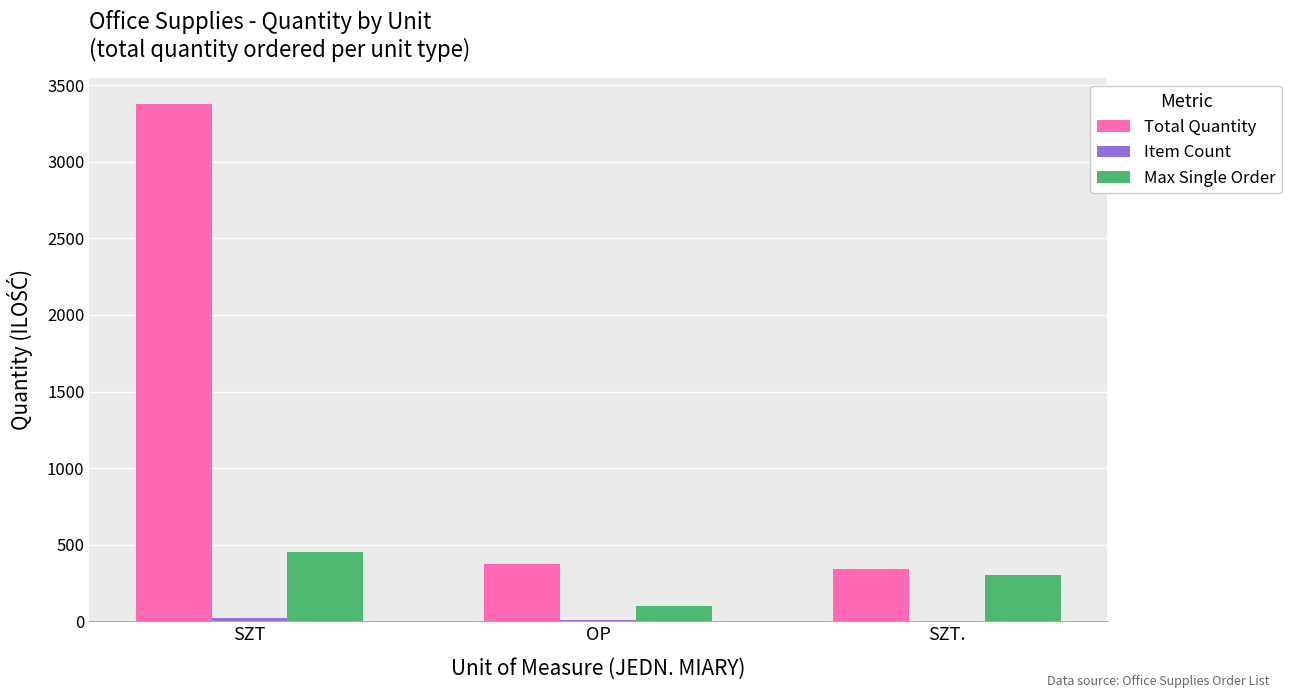

At which category is the sum across all series the highest?

SZT